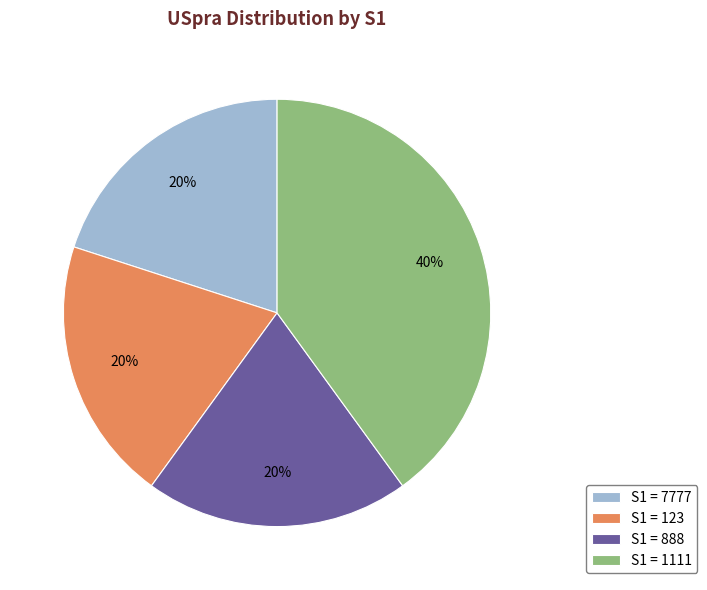

How many slices are in this pie chart?

4